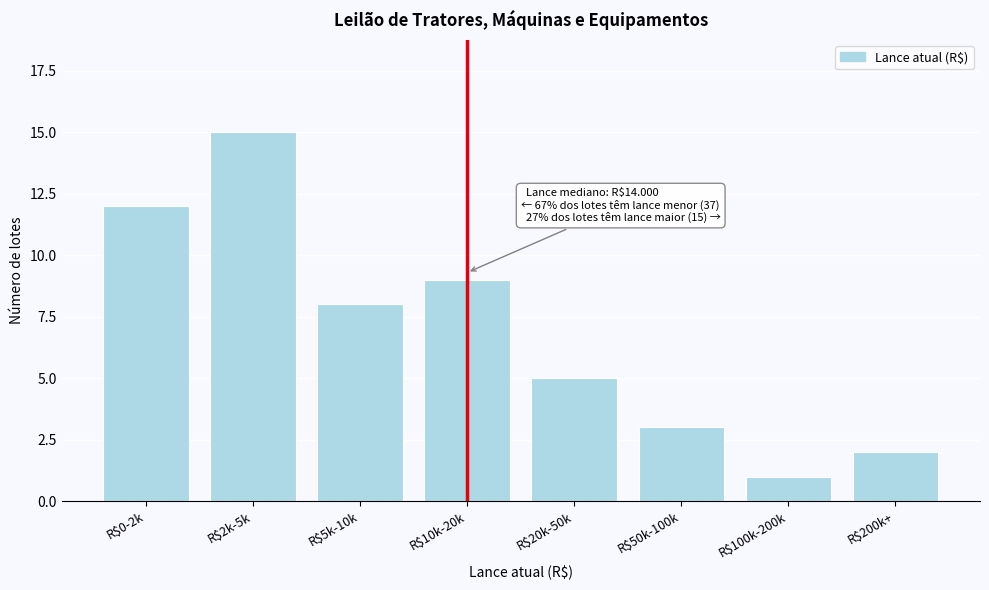

Reading right to left, what are all the values shown in this chart?

2	1	3	5	9	8	15	12